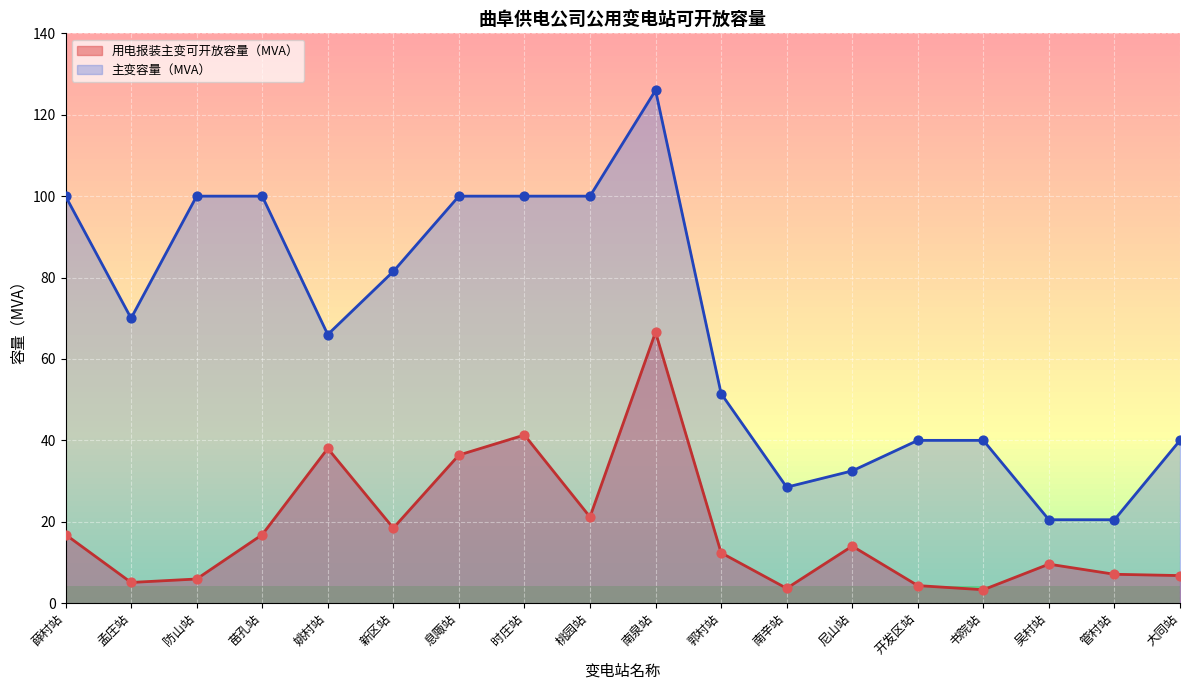

At how many categories does at least one series exceed 85?

7